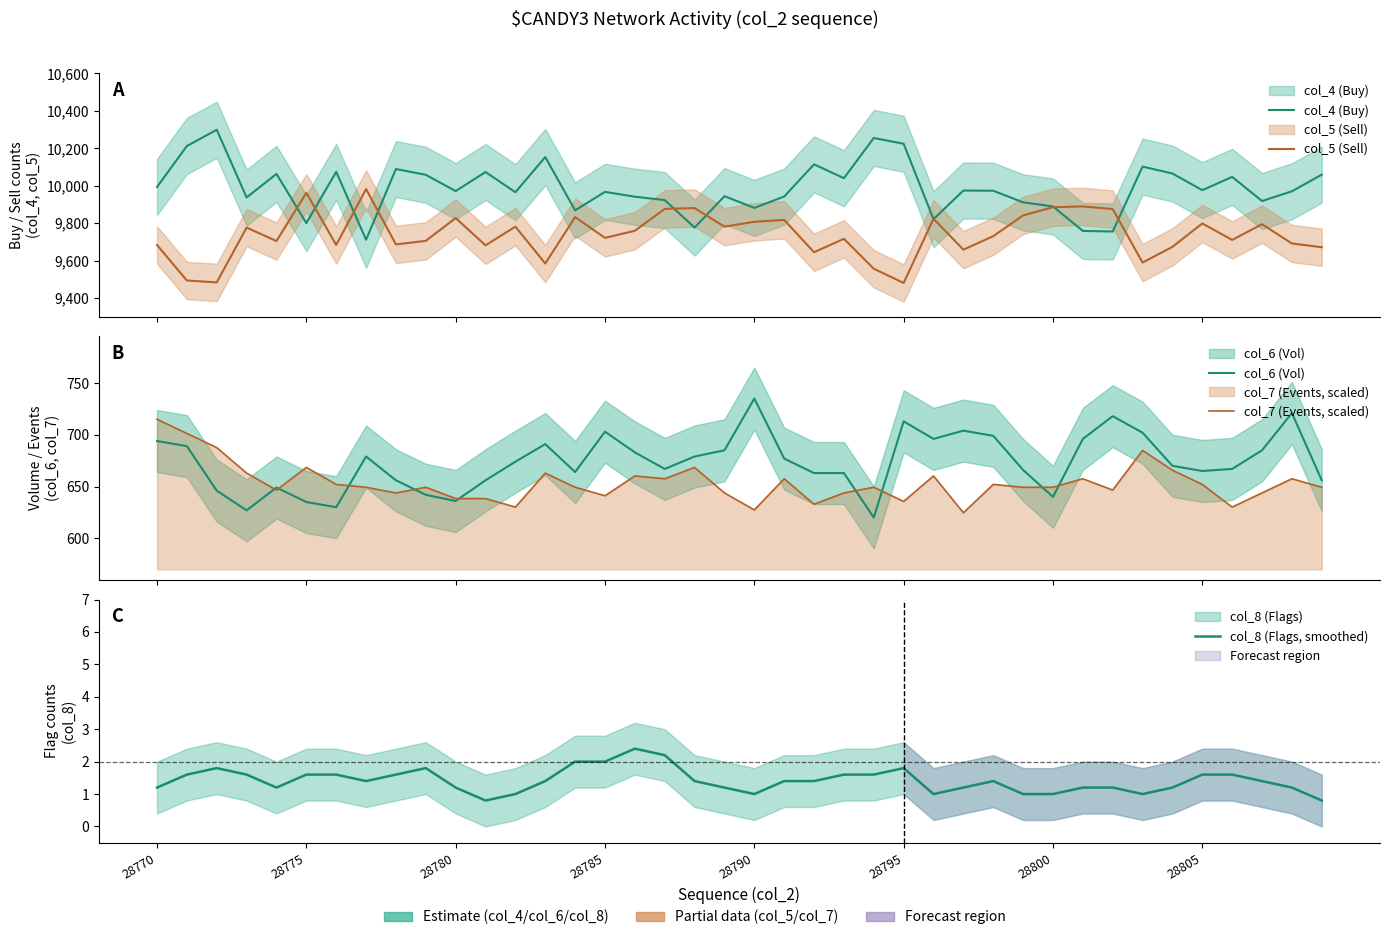

How many lines are shown in the chart?

5